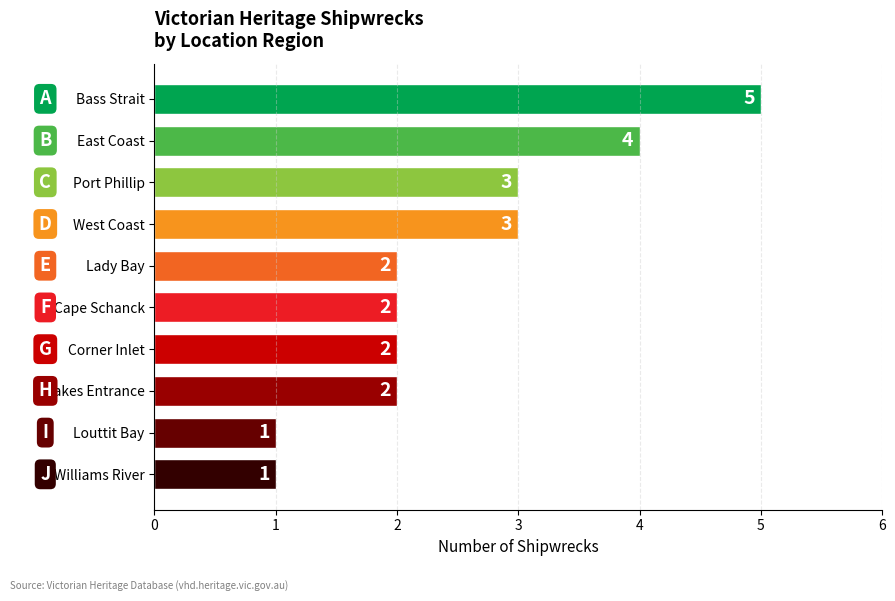

Does the chart contain stacked bars?

No